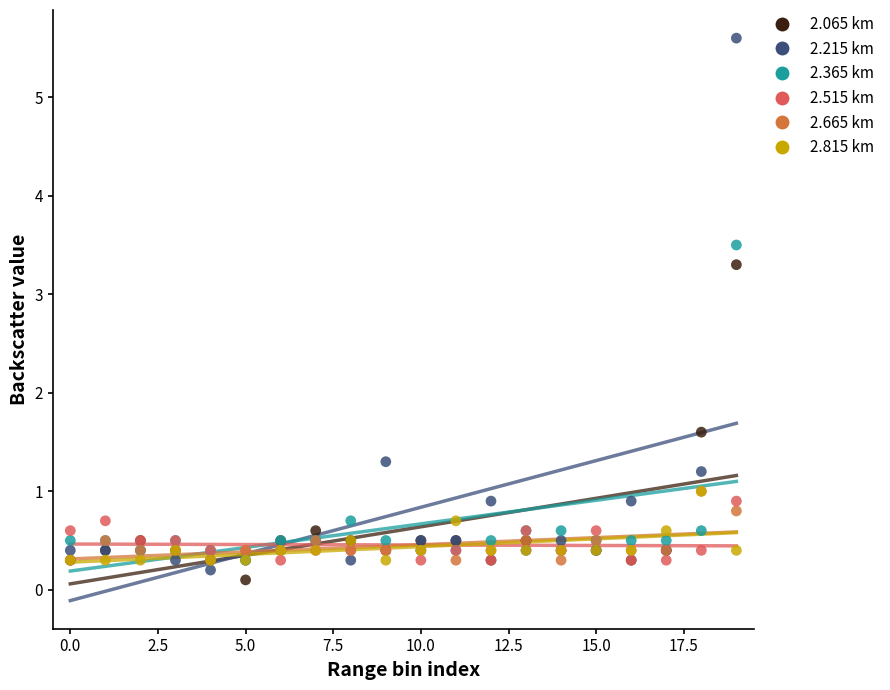

In the 2.815 km series, what Y value is closest to 0?

0.3